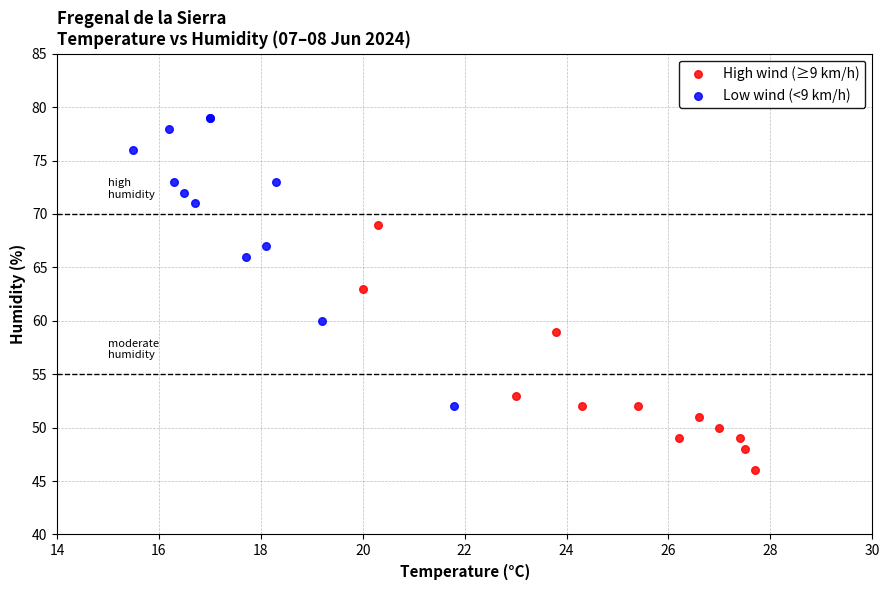

Which series reaches the minimum Y coordinate?

High wind (≥9 km/h)